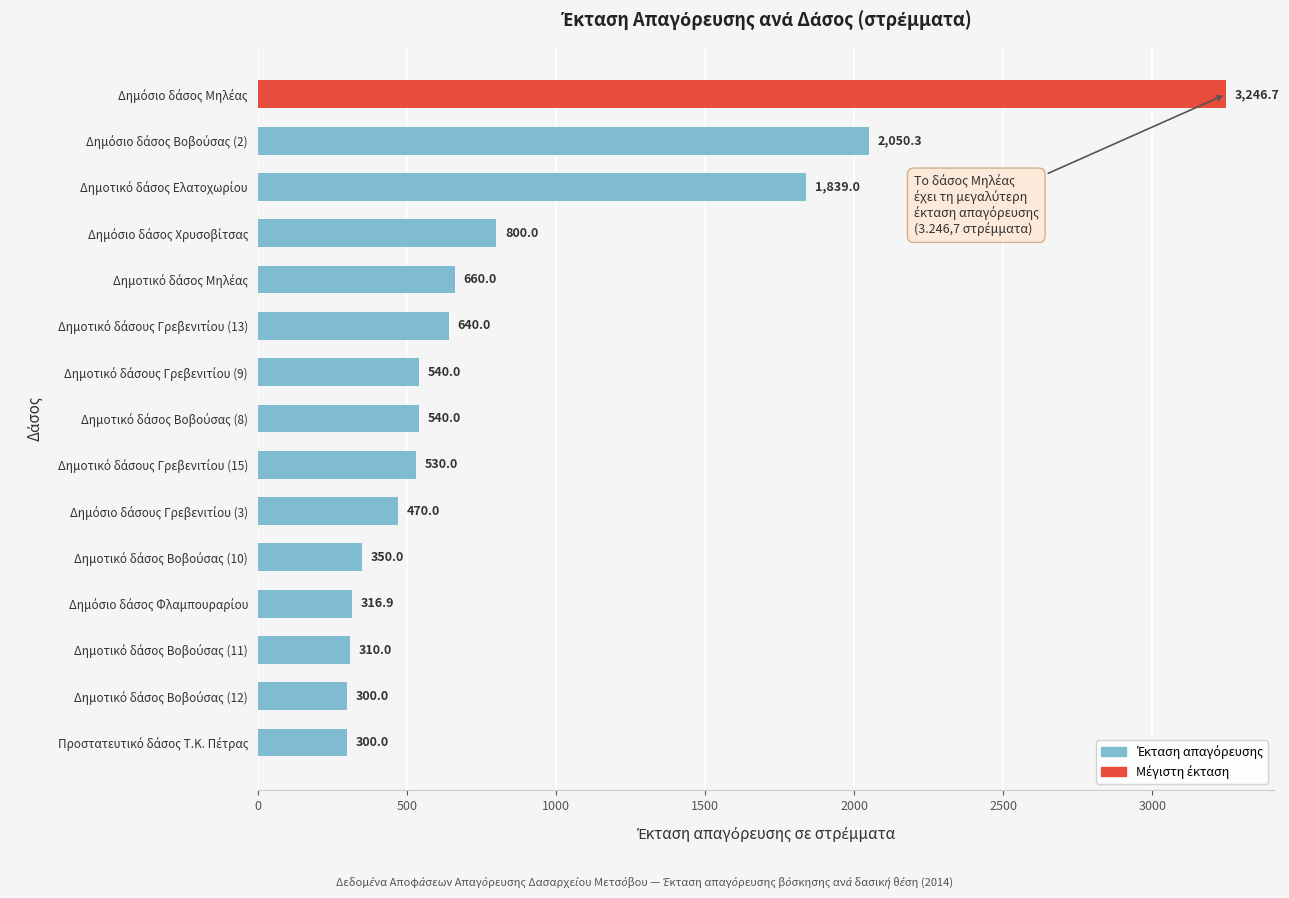

What is the minimum value shown in the chart?

300.0